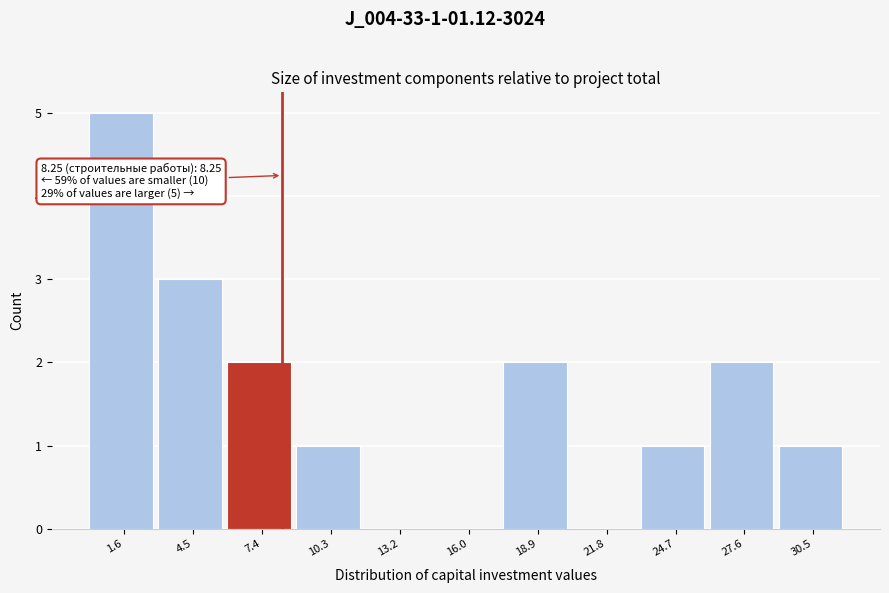

Over which range of the x-axis is the bar tallest?

0.0 to 3.0